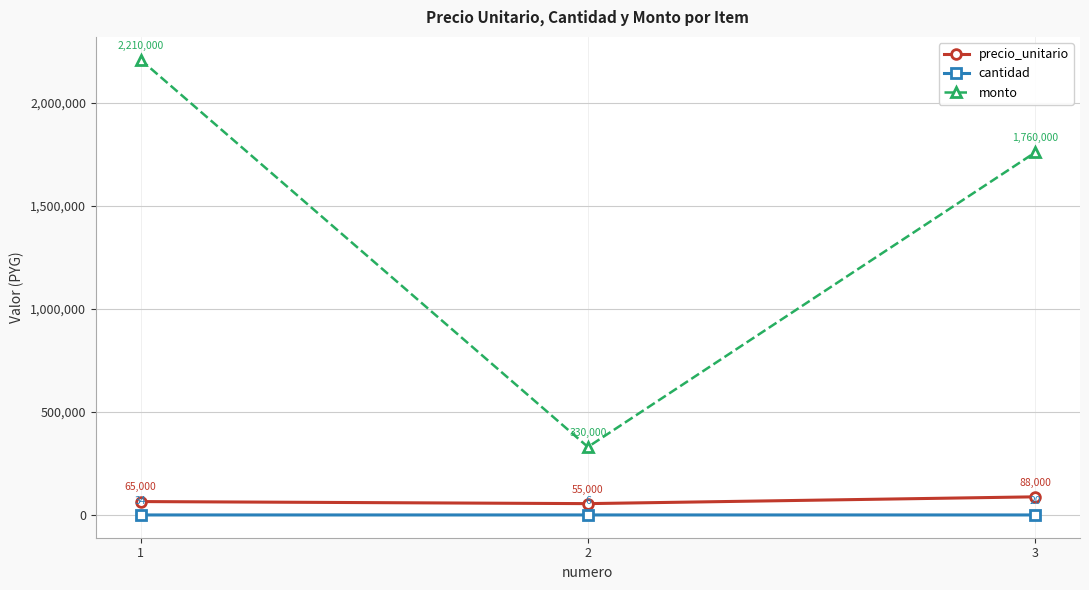

How many cantidad values are between 6 and 34?

3